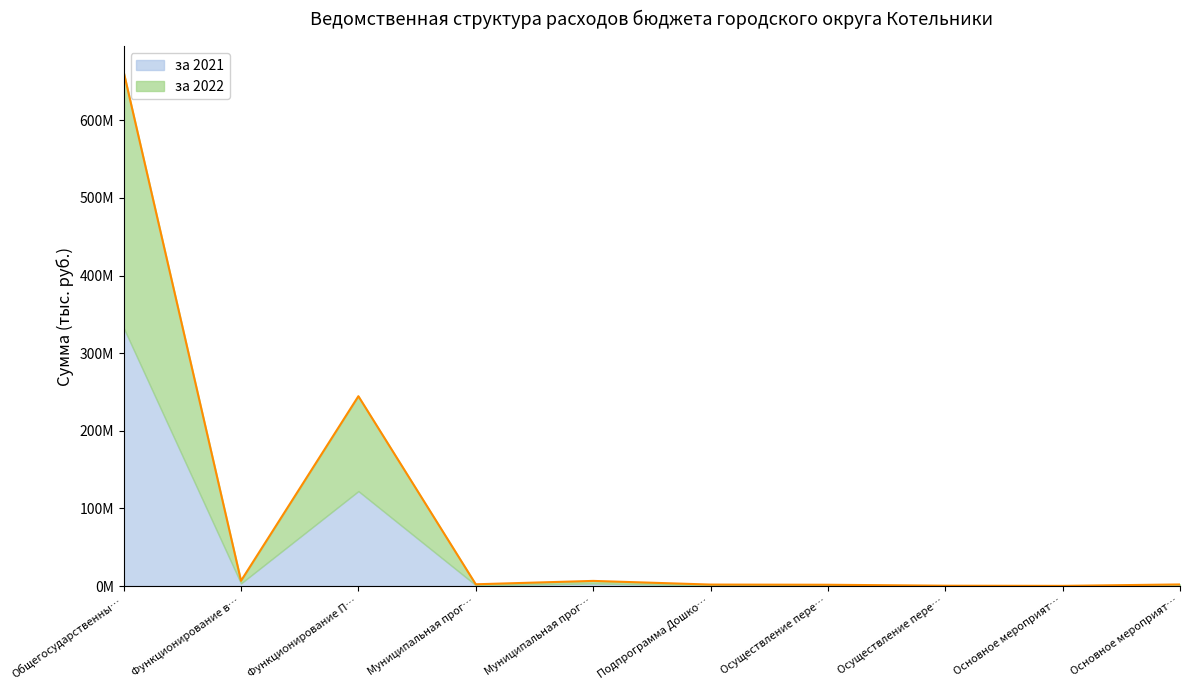

True or false: за 2022 has more than 2 interior local peaks.

False